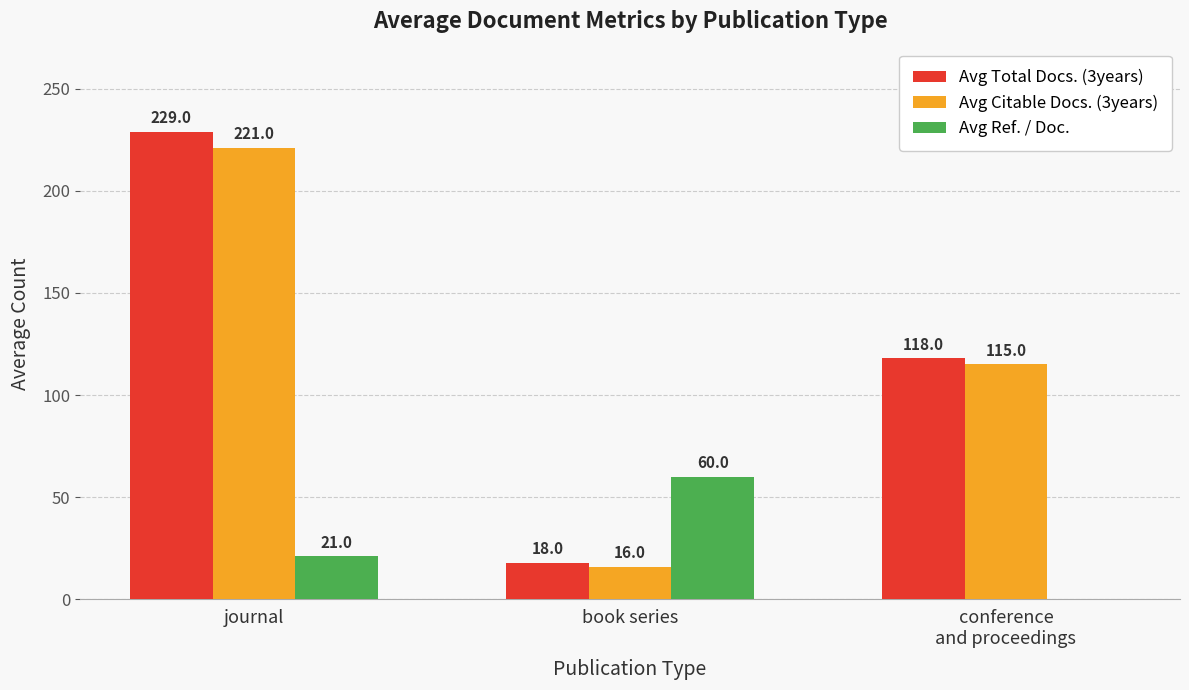

What is the spread (max minus min) of values at journal?

208